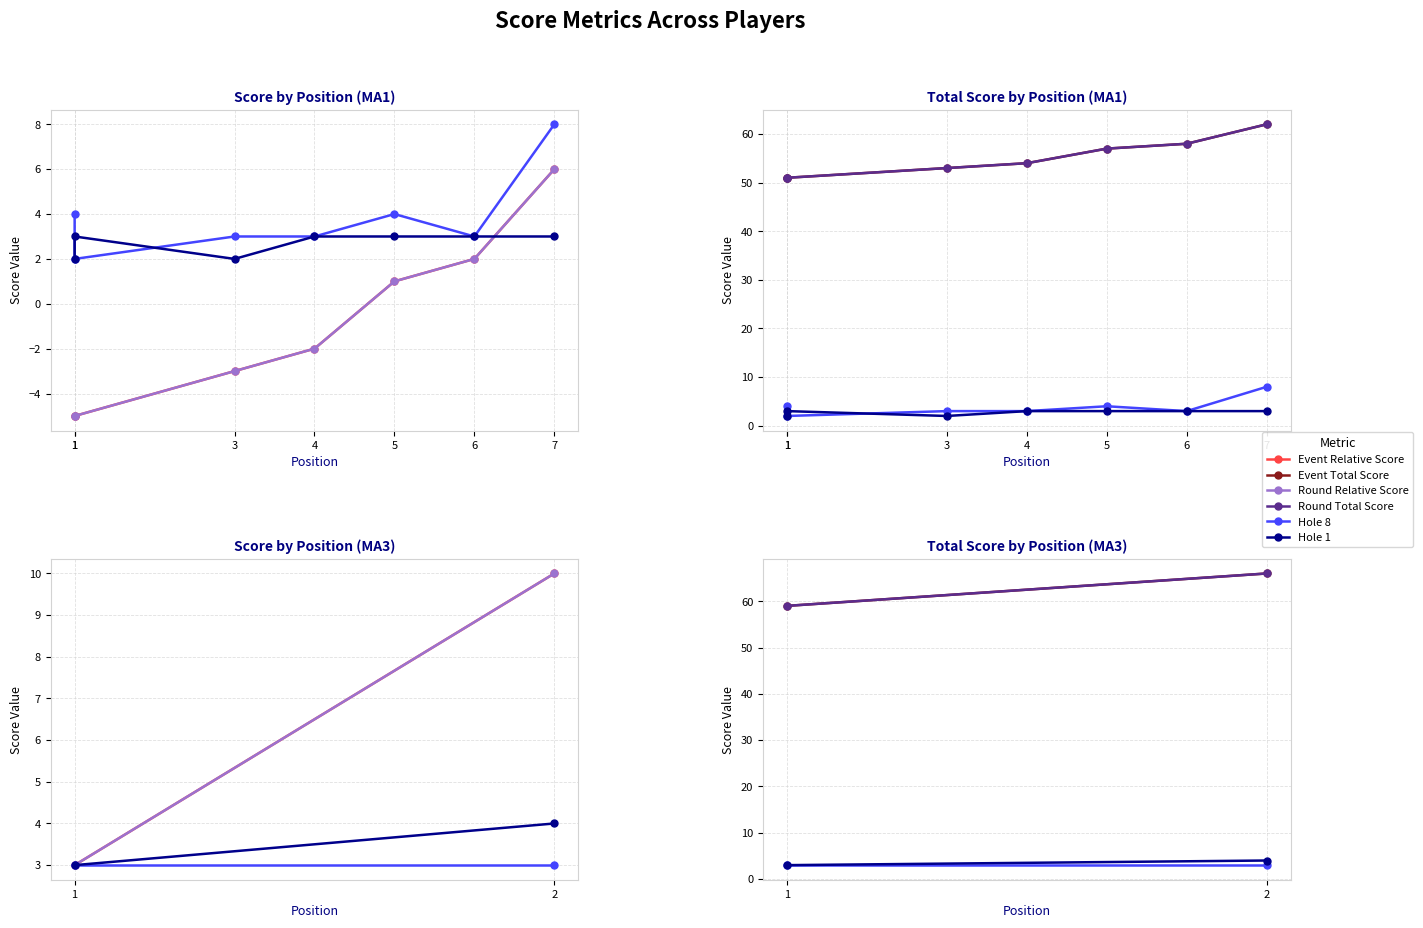

Count the number of data series in this chart.

6